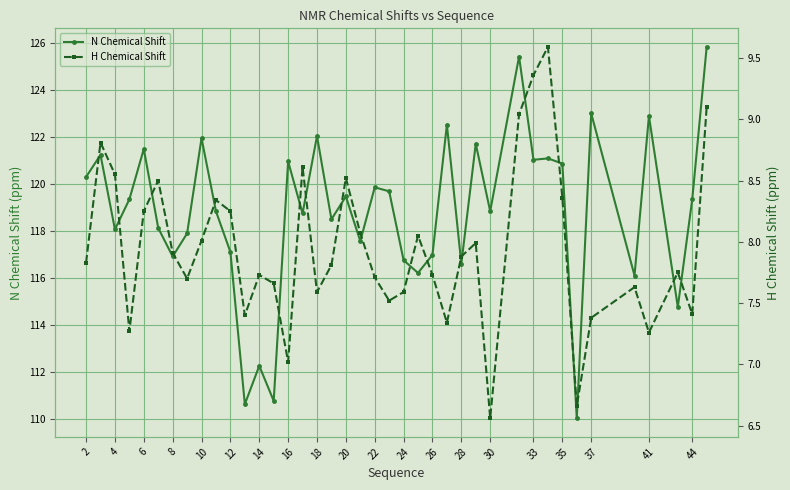

How many lines are shown in the chart?

2